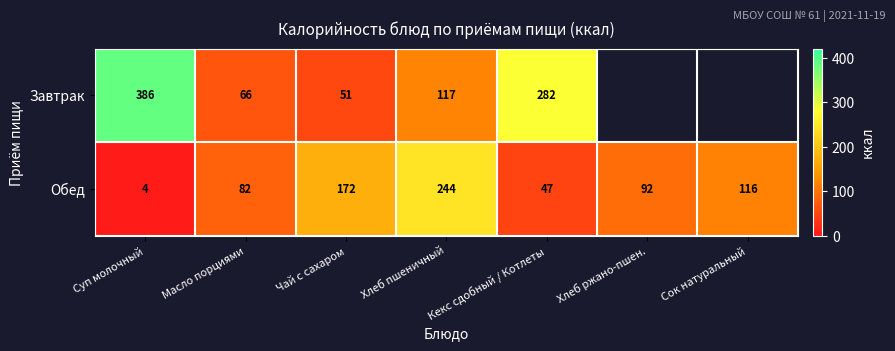

At how many categories does at least one series exceed 234?

3